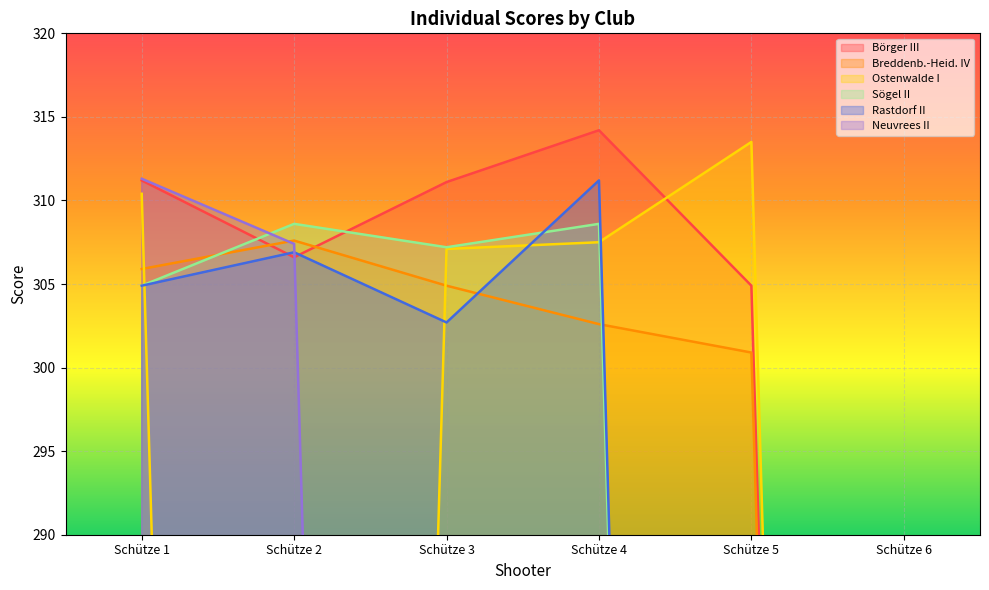

The value of Ostenwalde I at Schütze 3 is 307.1. True or false?

True